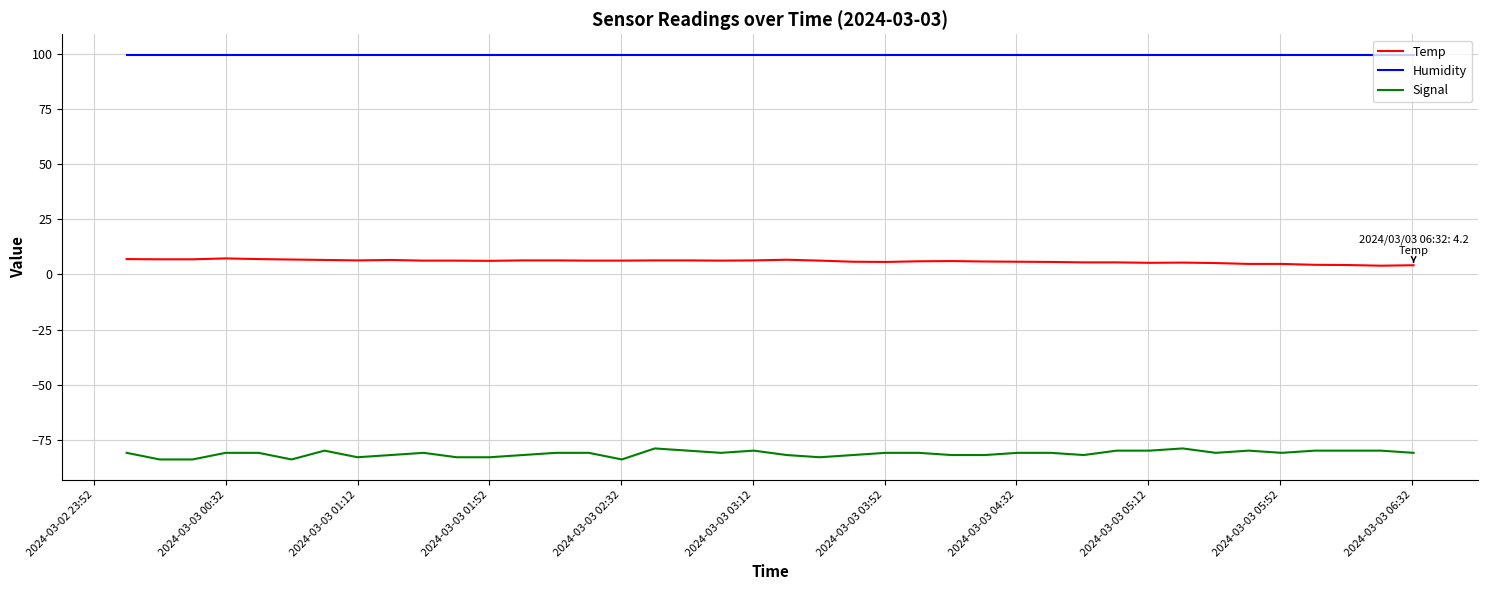

Which series has the largest total across all categories?

Humidity